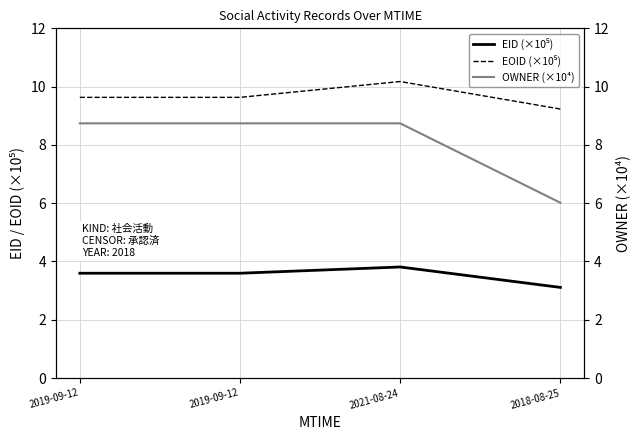

What is the sum of the EOID (×10⁵) values at 2018-08-25 and 2019-09-12?

18.9